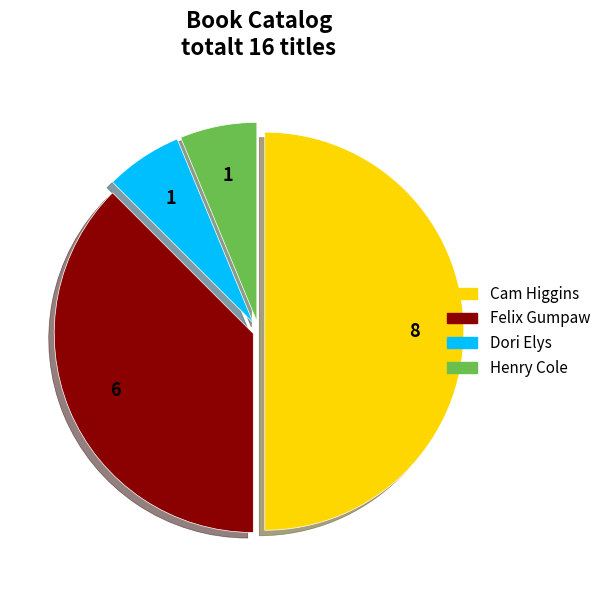

Which category has the biggest portion of the pie?

Cam Higgins (171886190)